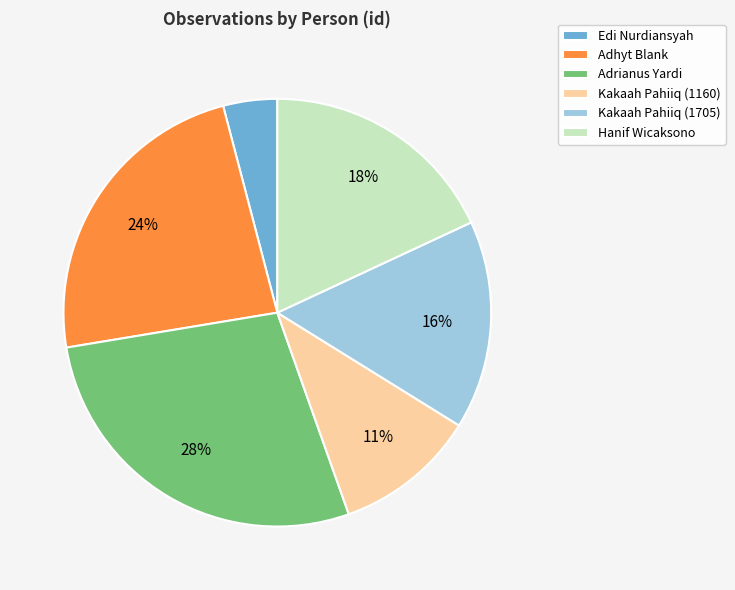

How many segments does this pie chart have?

6